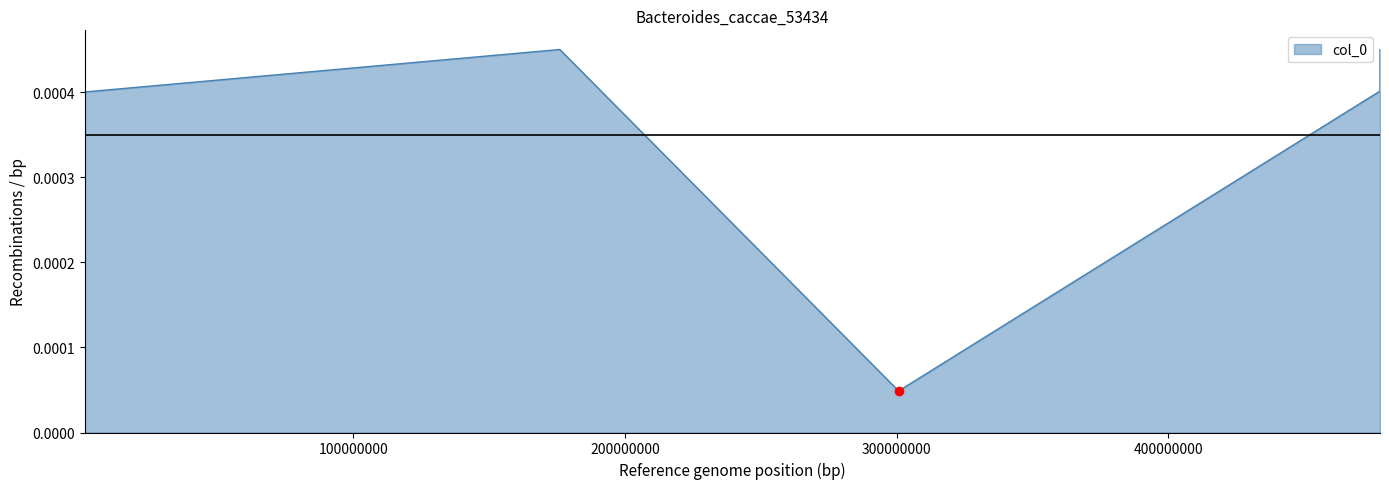

Rank the categories by value from lowest to highest.

300678536.5, 1200135, 477854426.8, 175975755.3, 477854426.8